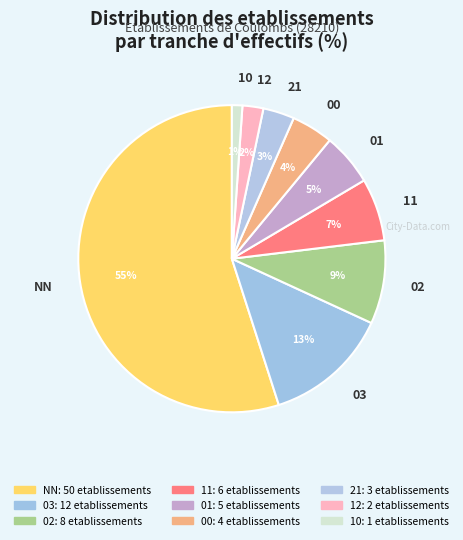

Is it true that NN is 40% of the pie?

False